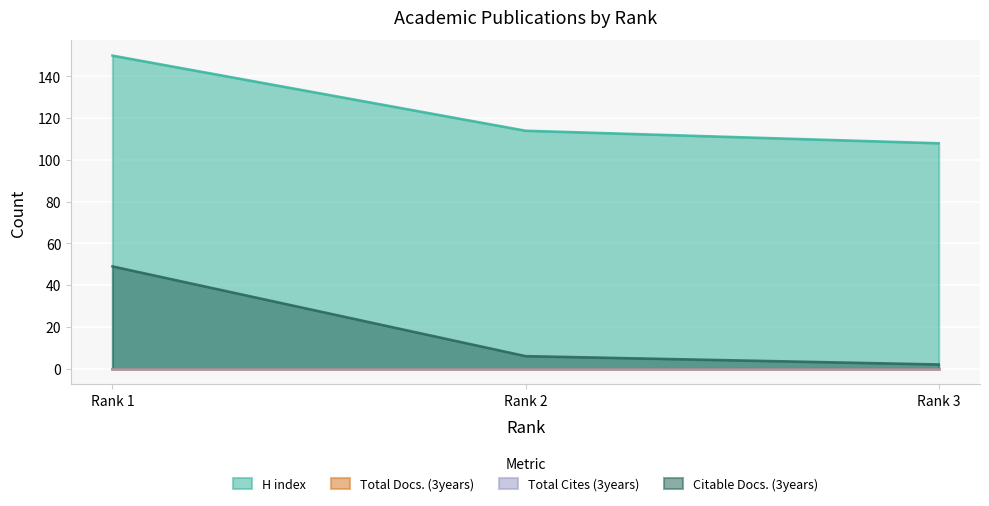

Does the chart display data point markers on the line(s)?

No